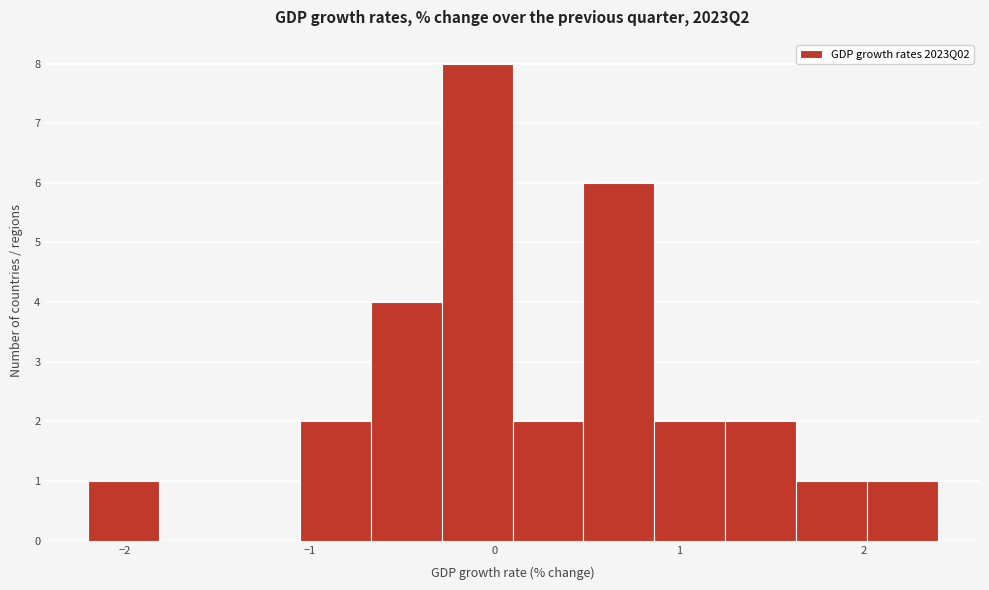

Read against the x-axis, roughly where is the centre of the tallest bar?

-0.1